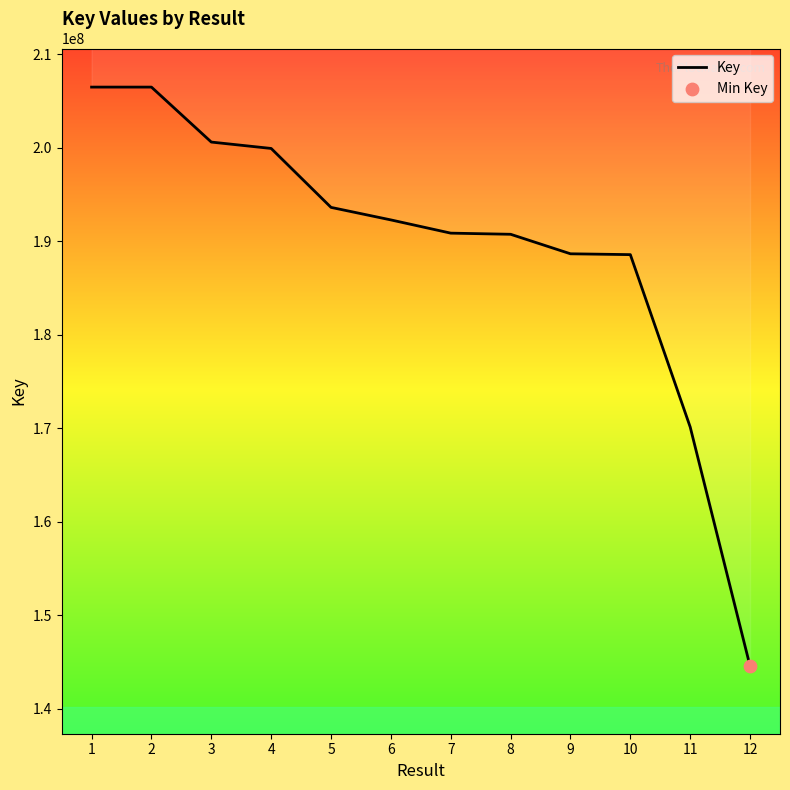

Approximately how many times larger is the value at 6 compared to 4?

1.0